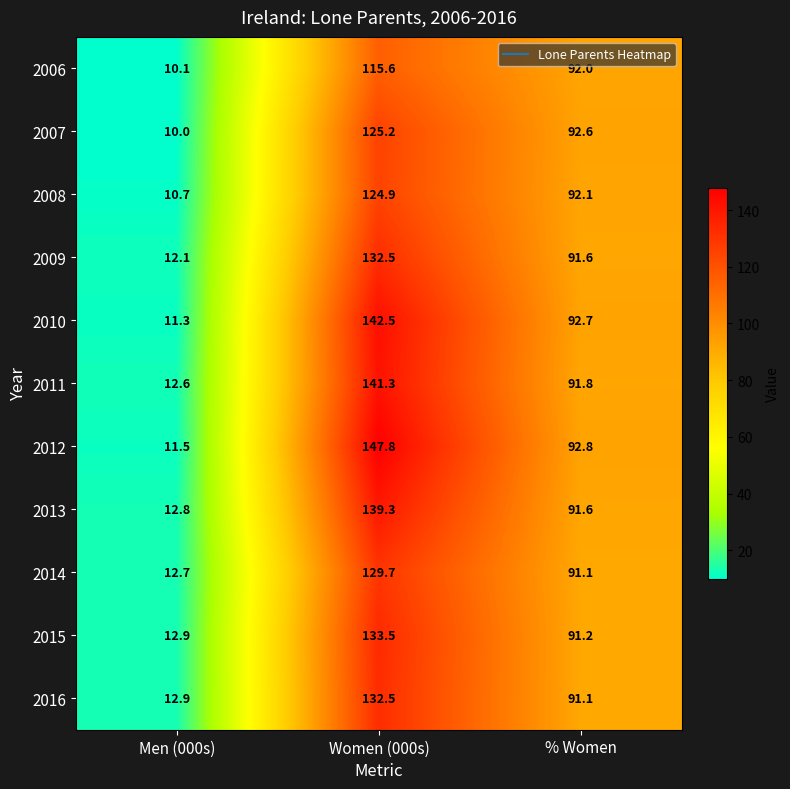

Which label corresponds to the smallest value in the chart?

Men (000s)